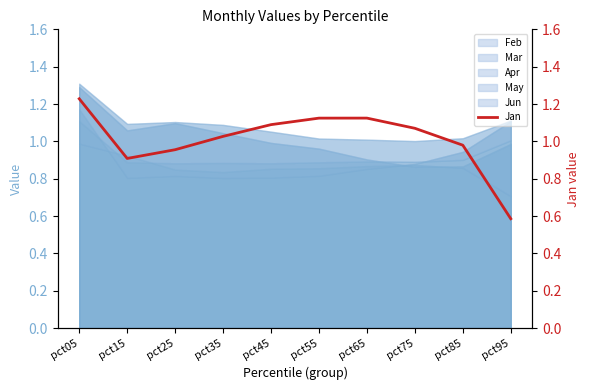

What is the minimum value shown in the chart?

0.6